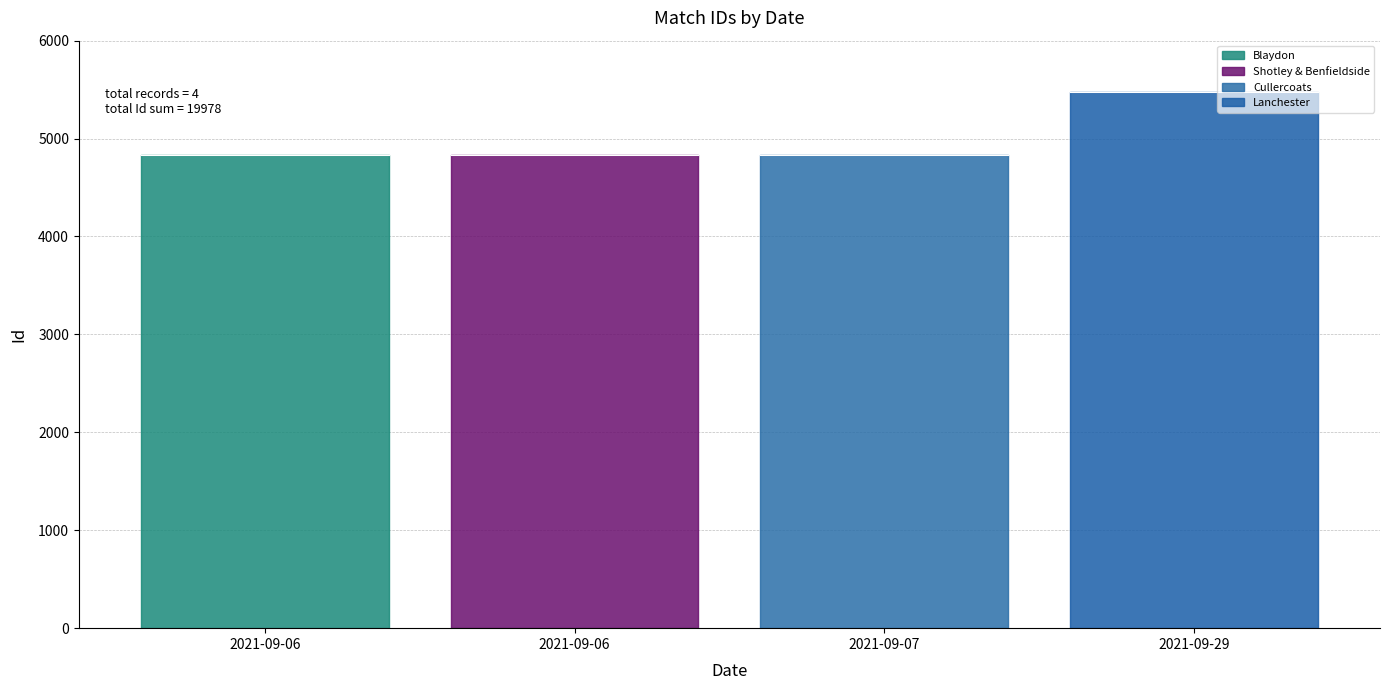

True or false: the data shows 8581 at 2021-09-29.

False